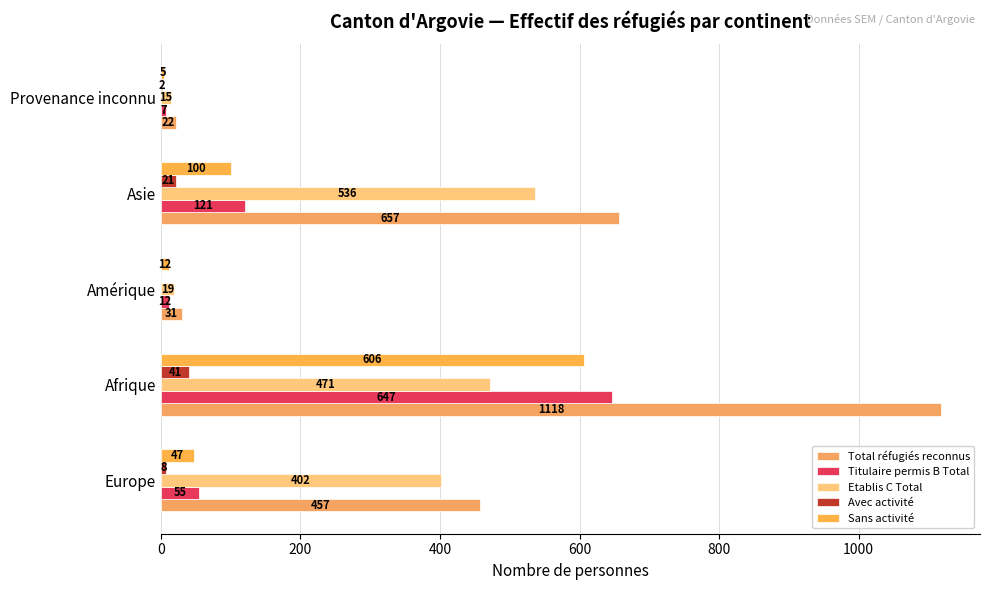

What is the maximum value shown in the chart?

1118